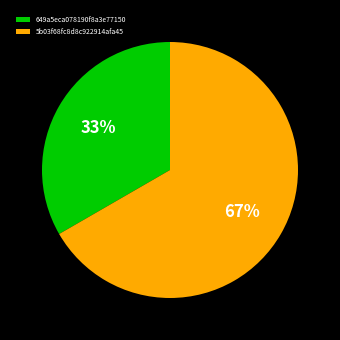

Is the sum of 649a5eca078190f8a3e77150 and 5b03f68fc8d8c922914afa45 greater than half?

Yes